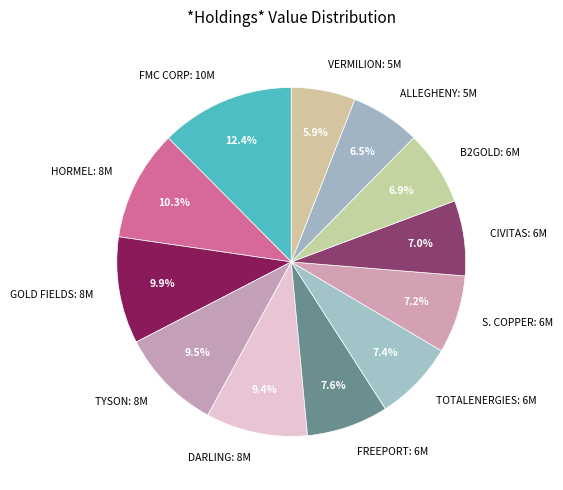

What is the largest slice in the pie chart?

FMC CORP: 10M